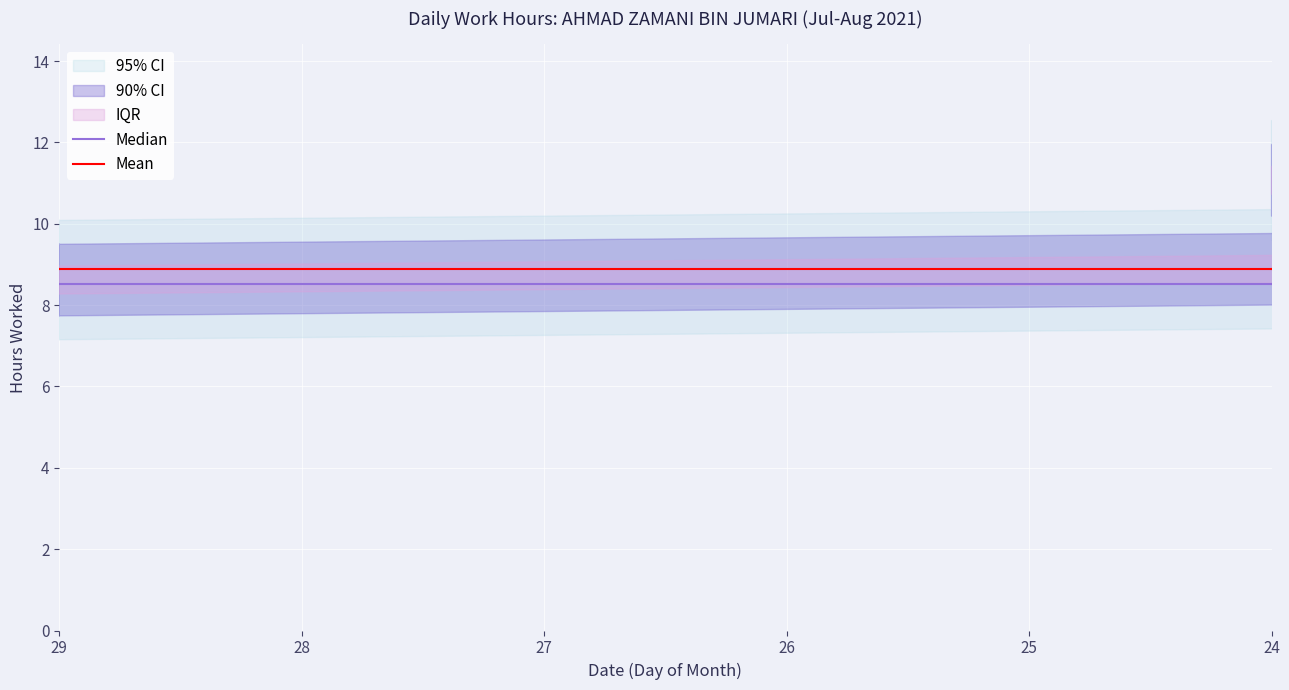

True or false: Mean and Median cross at least once.

False